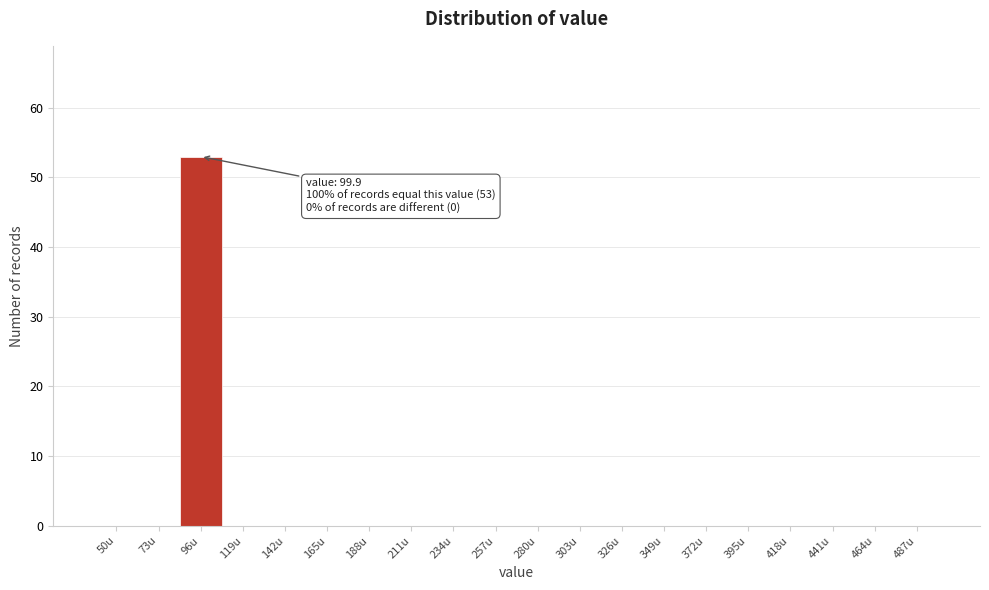

Reading left to right, transcribe all the data shown in this chart.

50u=0	73u=0	96u=53	119u=0	142u=0	165u=0	188u=0	211u=0	234u=0	257u=0	280u=0	303u=0	326u=0	349u=0	372u=0	395u=0	418u=0	441u=0	464u=0	487u=0